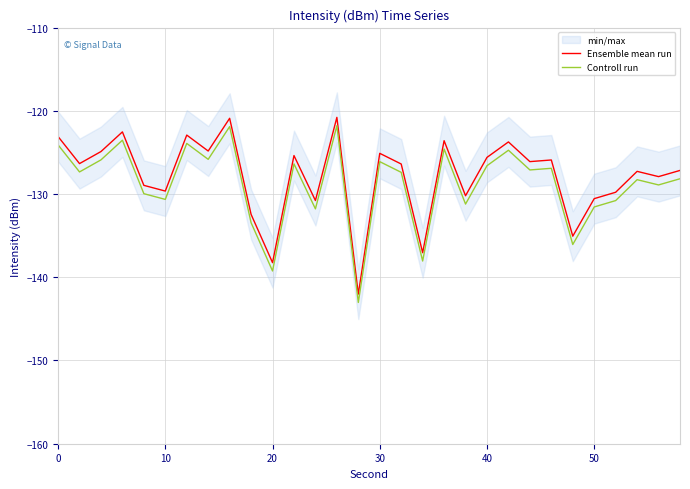

Rank the series by their average value, from highest to lowest.

Ensemble mean run, Controll run